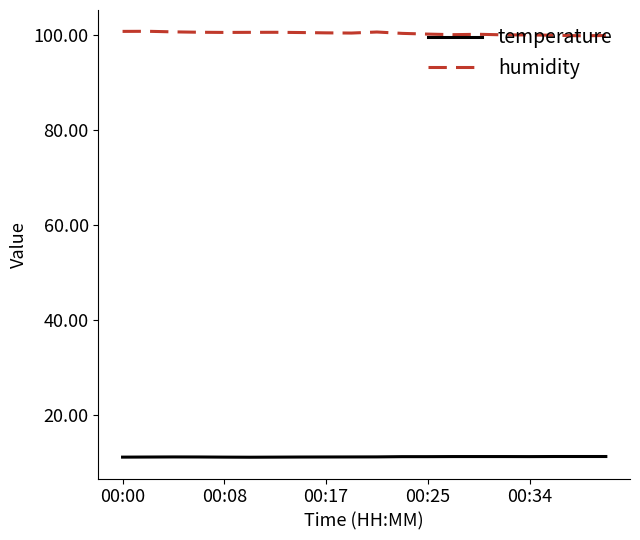

List the series in order of their overall mean, lowest first.

temperature, humidity